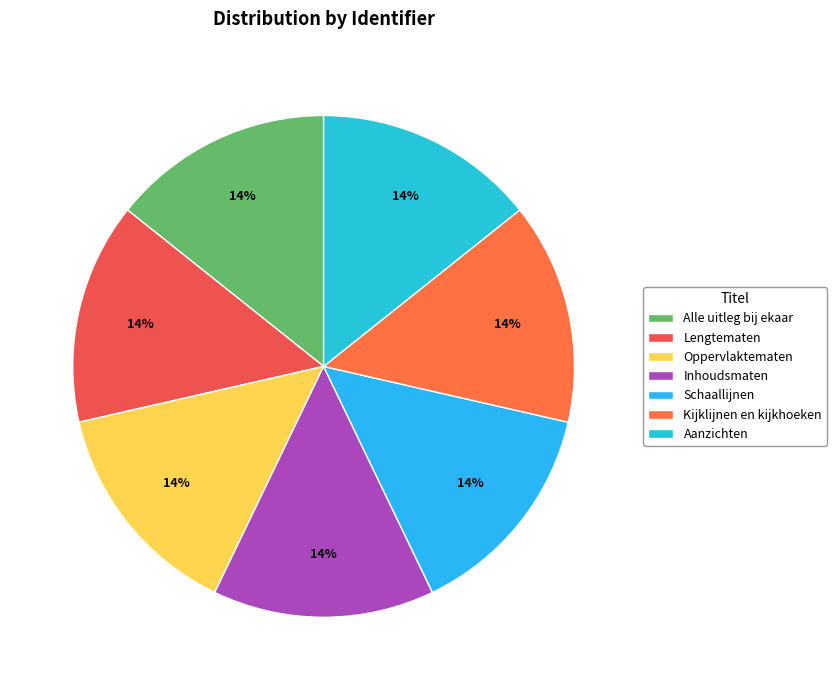

What percentage is NOT represented by Inhoudsmaten?

85.7%